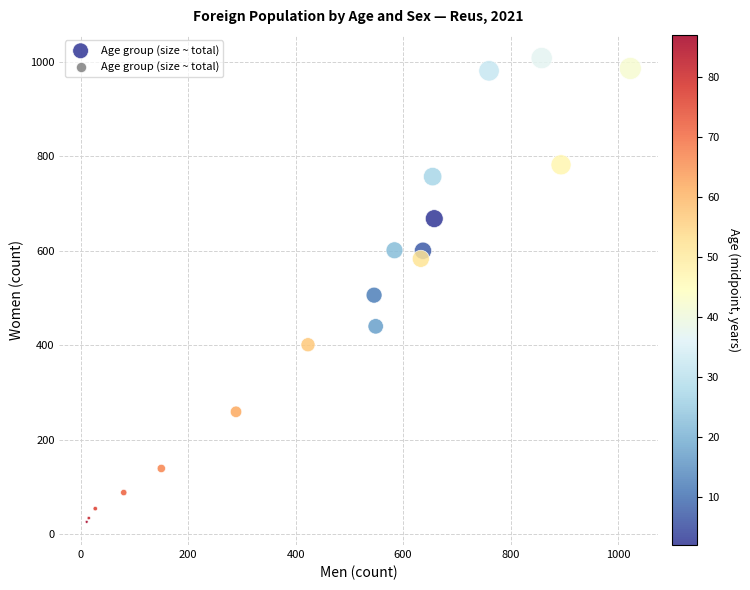

What Y value in the scatter plot is closest to 517?

506